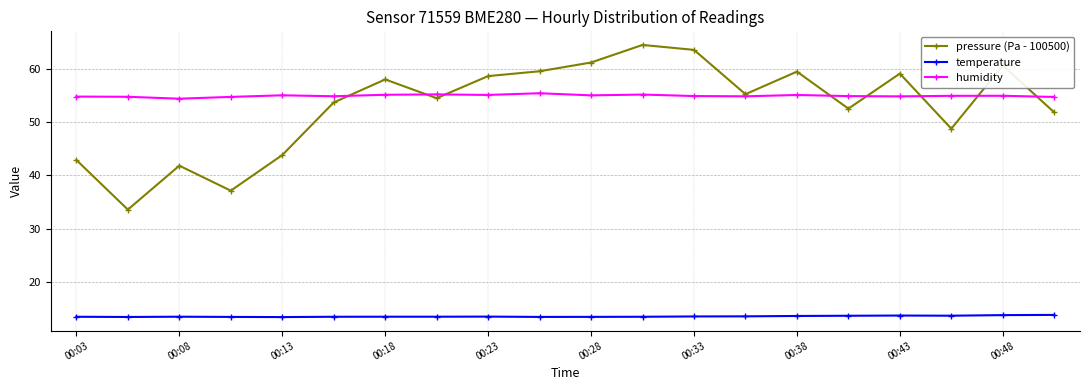

True or false: humidity has more than 0 points higher than both neighbors.

True